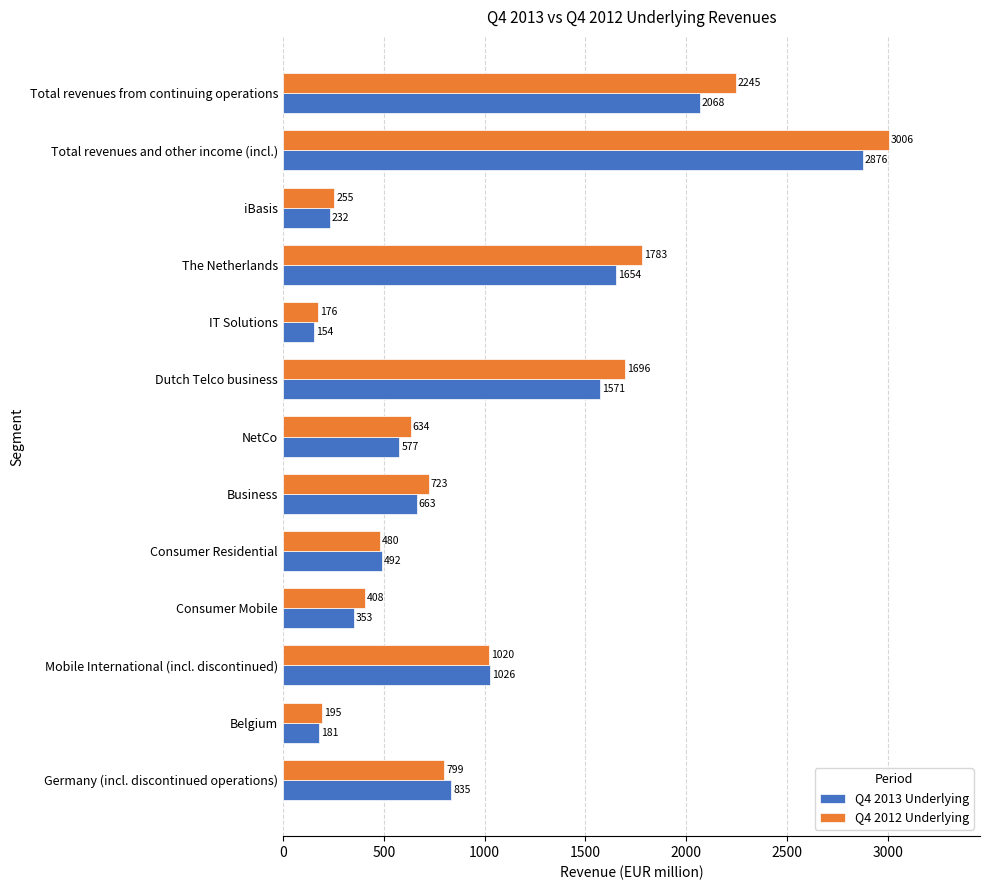

Which series has the largest total across all categories?

Q4 2012 Underlying